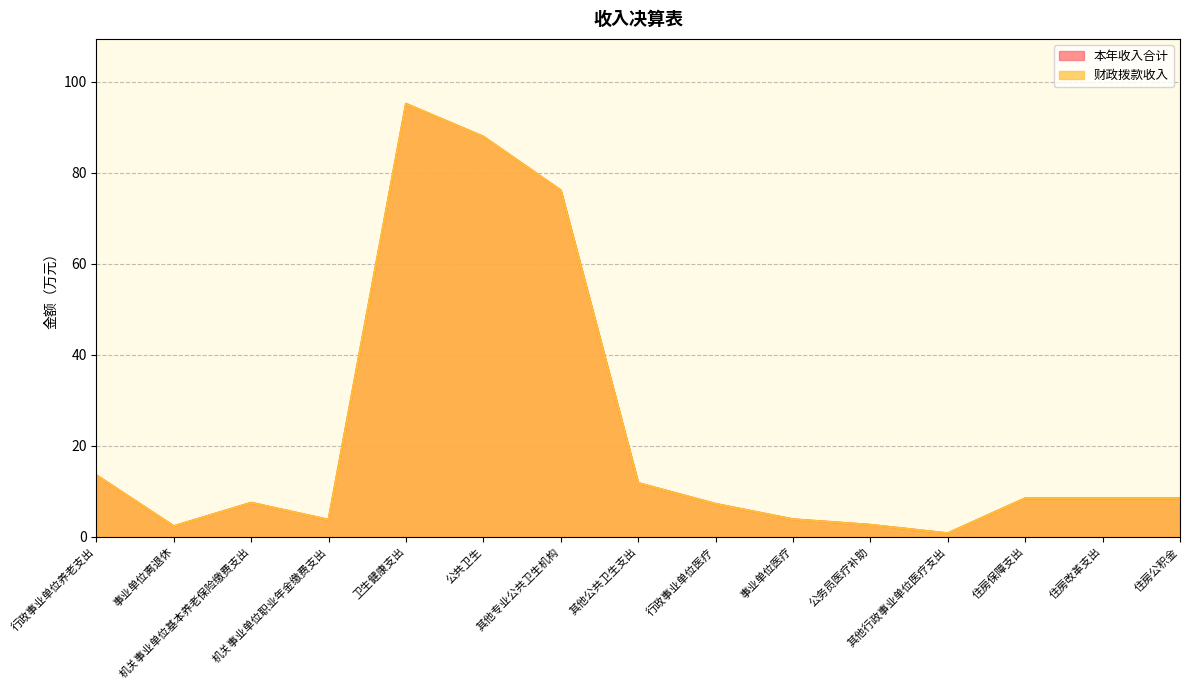

How many data points in 本年收入合计 are above 8?

8